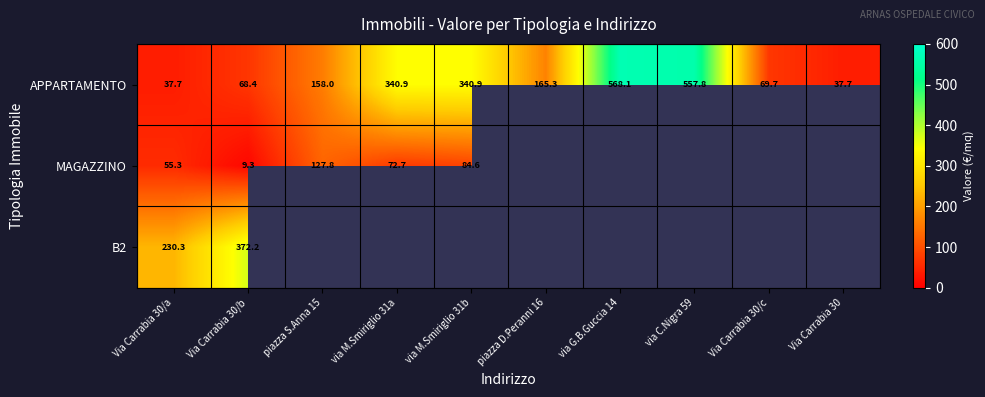

At which category is the sum across all series the highest?

Via Carrabia 30/b